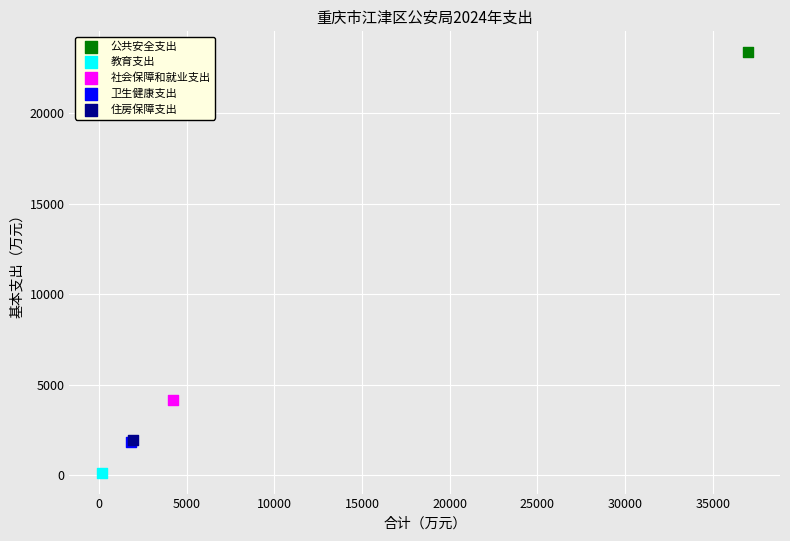

What are all the series names shown in the legend?

公共安全支出, 教育支出, 社会保障和就业支出, 卫生健康支出, 住房保障支出